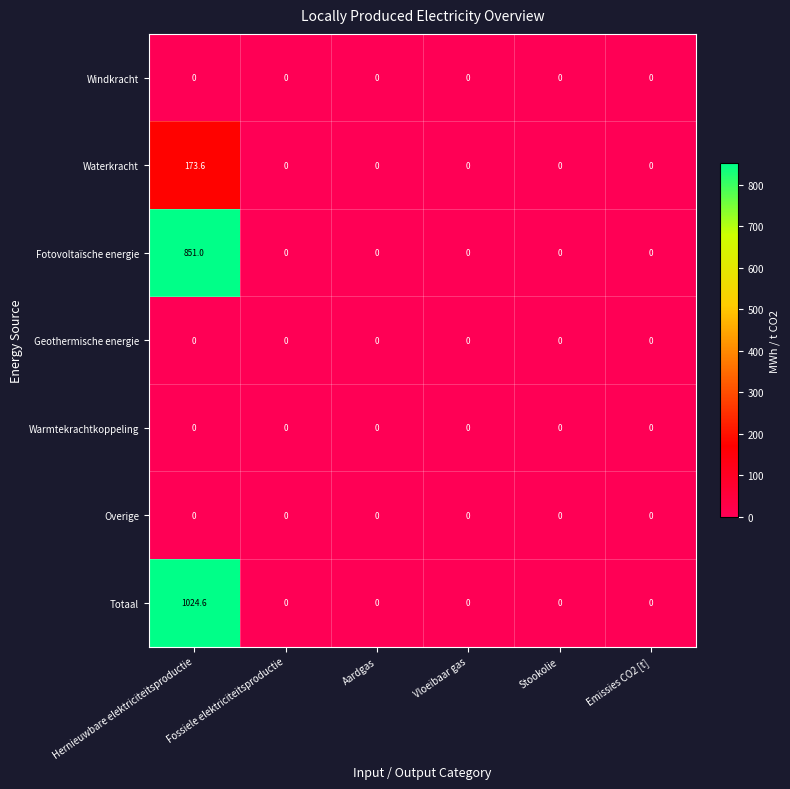

Is it true that Waterkracht equals 173.6 at Hernieuwbare elektriciteitsproductie?

True